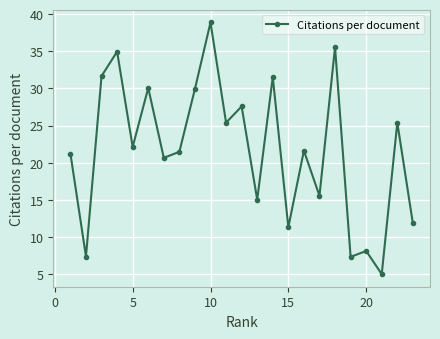

What is the minimum value shown in the chart?

5.0